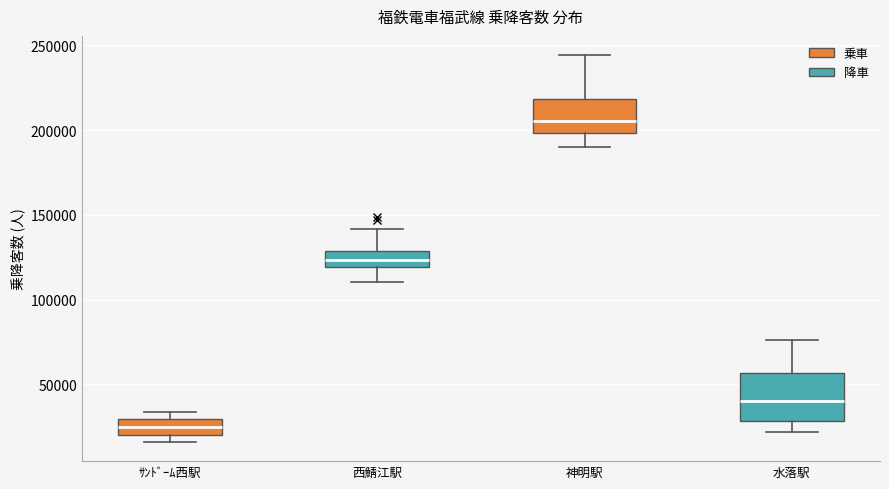

Comparing the boxes themselves (not the whiskers), which one is the tallest?

水落駅